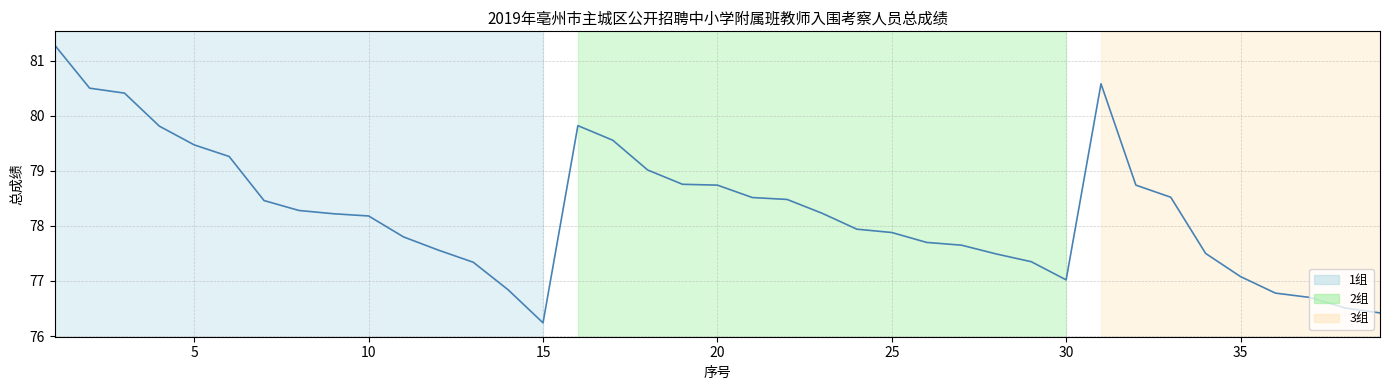

How many categories are shown in the chart?

39